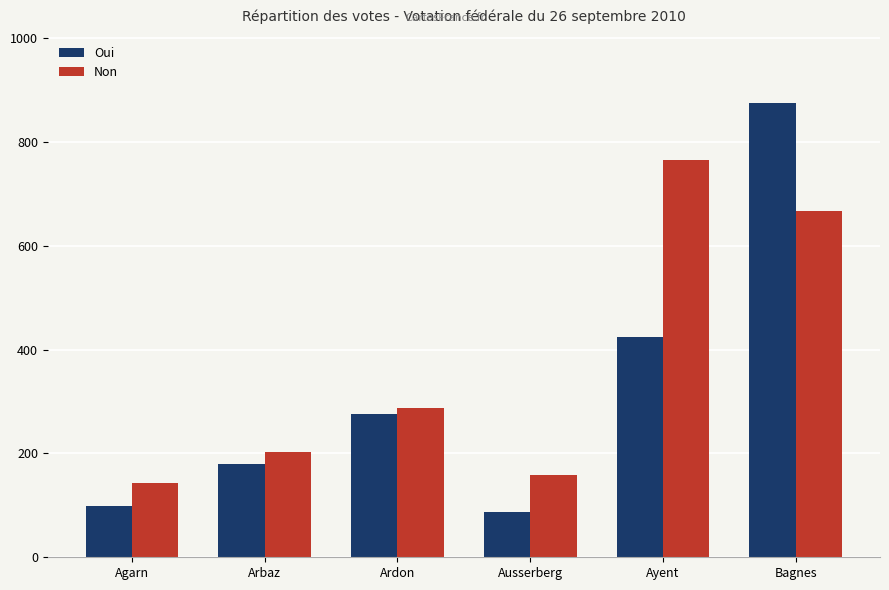

Where is Non nearest to the value 455?

Ardon